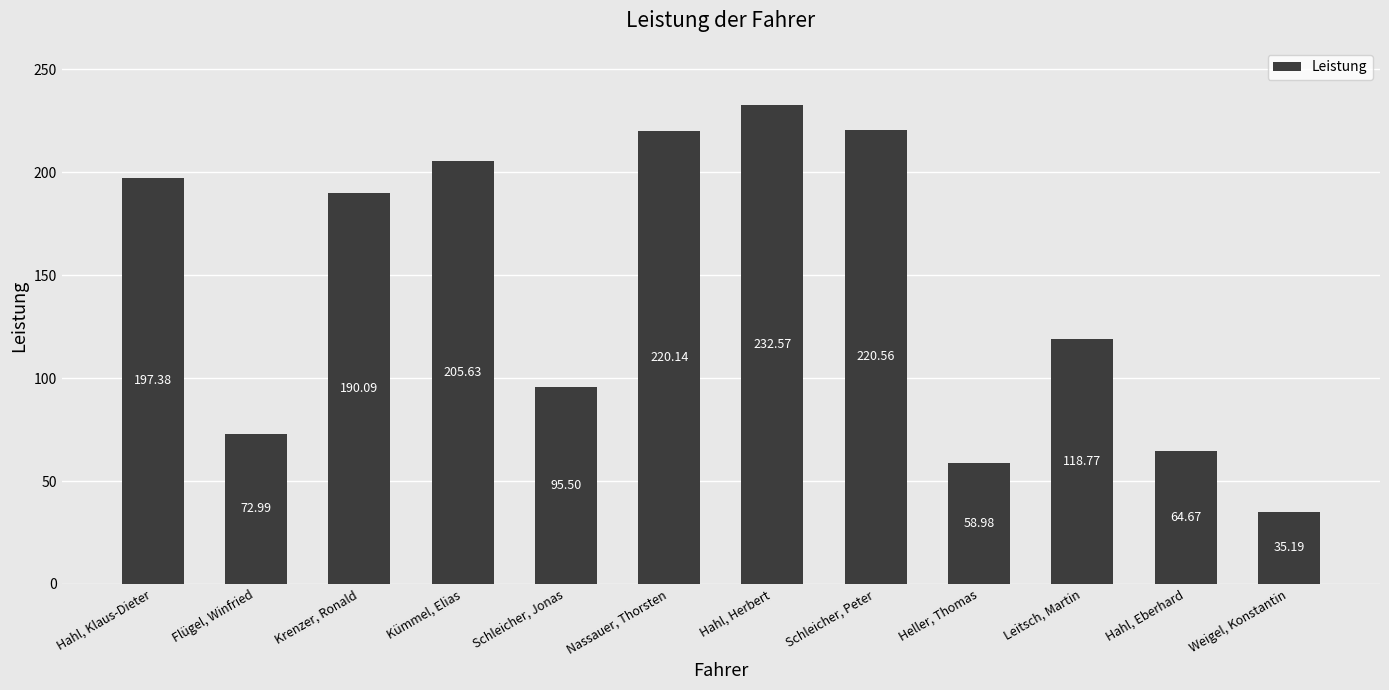

Rank the categories by value from lowest to highest.

Weigel, Konstantin, Heller, Thomas, Hahl, Eberhard, Flügel, Winfried, Schleicher, Jonas, Leitsch, Martin, Krenzer, Ronald, Hahl, Klaus-Dieter, Kümmel, Elias, Nassauer, Thorsten, Schleicher, Peter, Hahl, Herbert